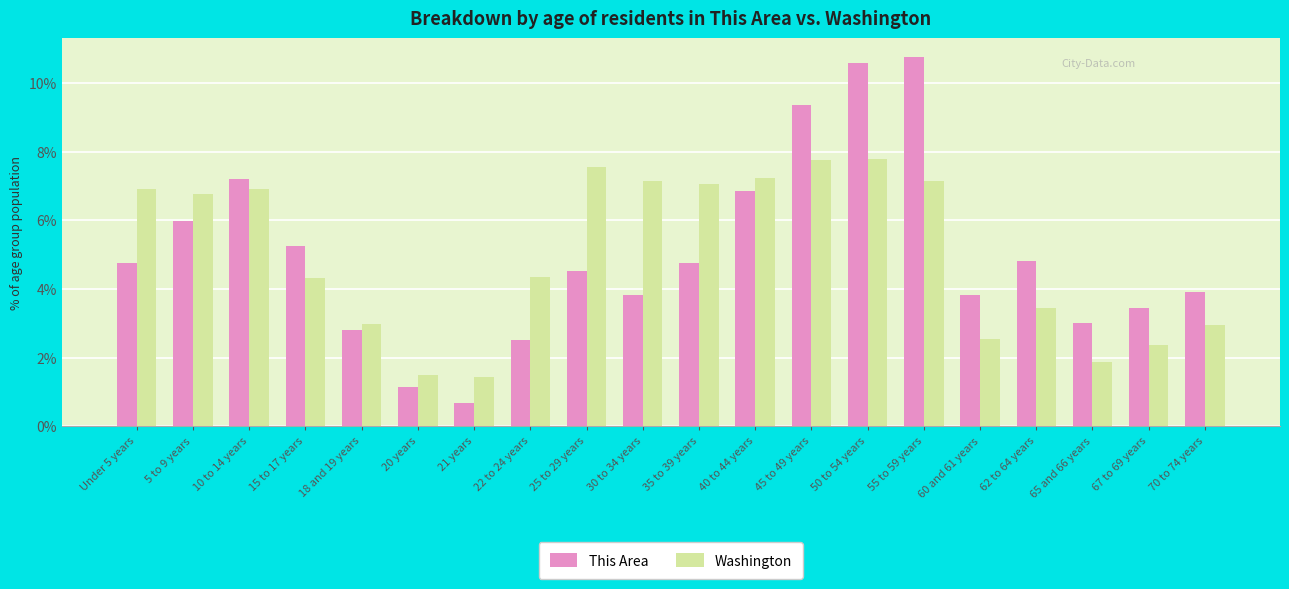

What position from the left is 25 to 29 years?

9